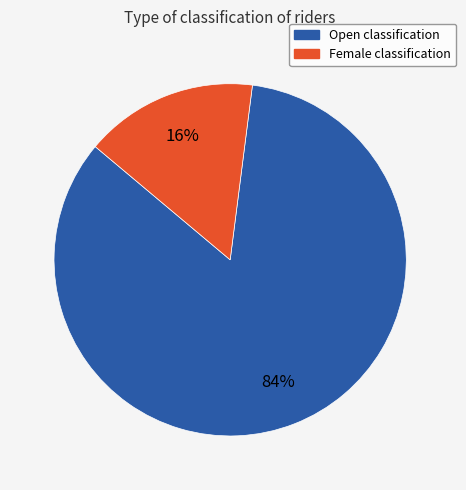

Combined, do Open and Female account for over 50%?

Yes